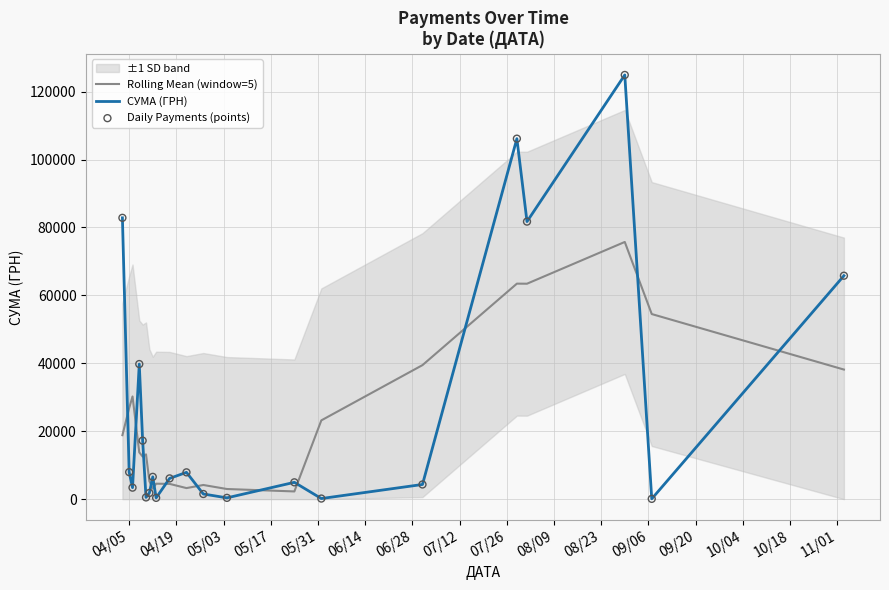

Which series reaches the minimum Y coordinate?

СУМА (ГРН)